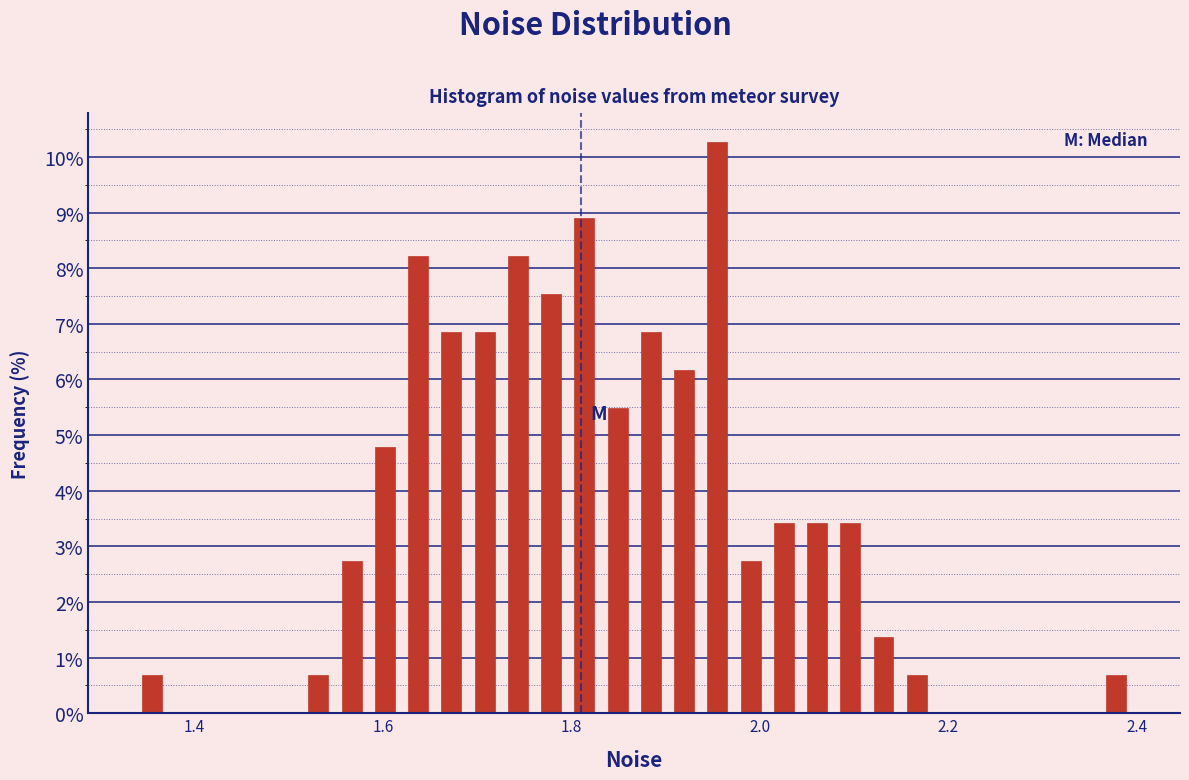

Read against the x-axis, roughly where is the centre of the tallest bar?

1.96